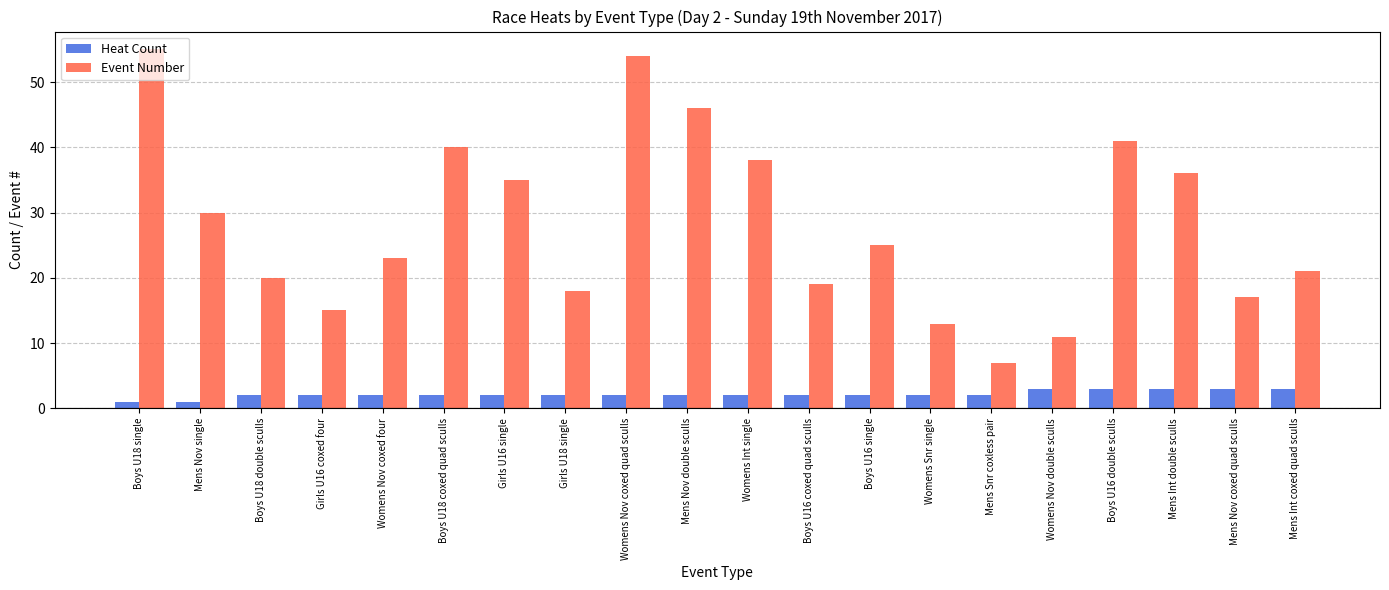

Which series changed the most between Mens Nov single and Boys U16 double sculls?

Event Number